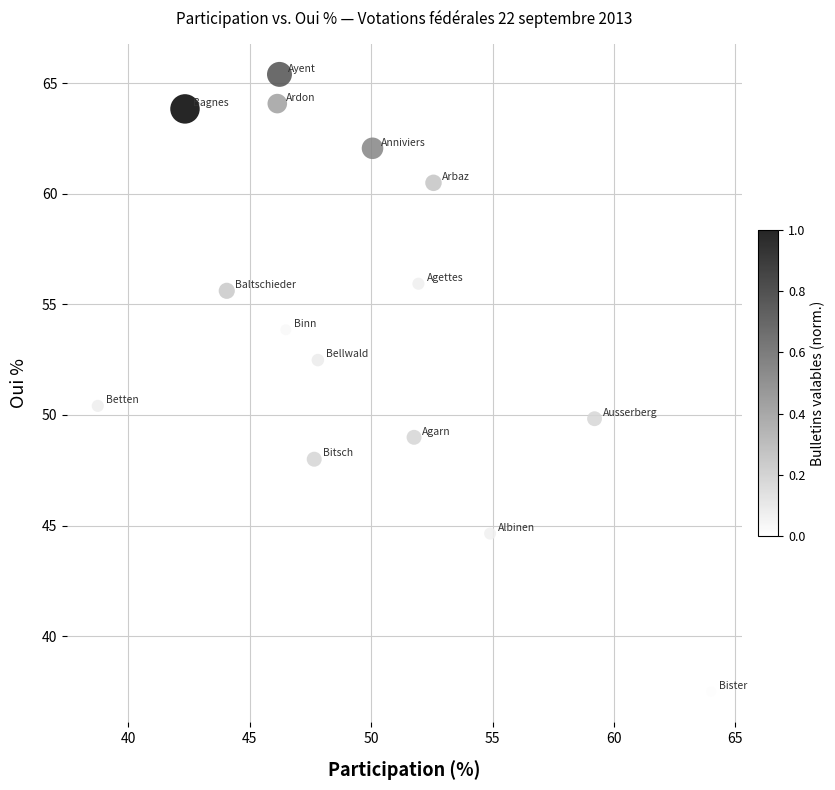

What Y value in the scatter plot is closest to 51?

50.4